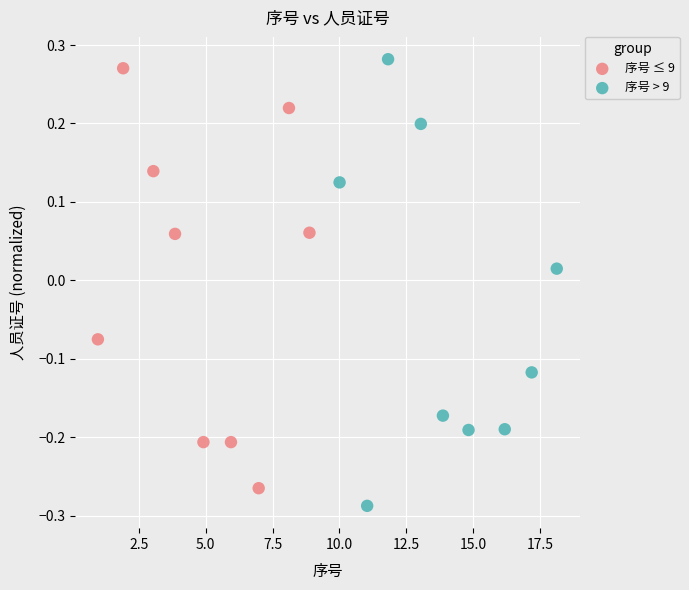

What are all the series names shown in the legend?

序号 ≤ 9, 序号 > 9